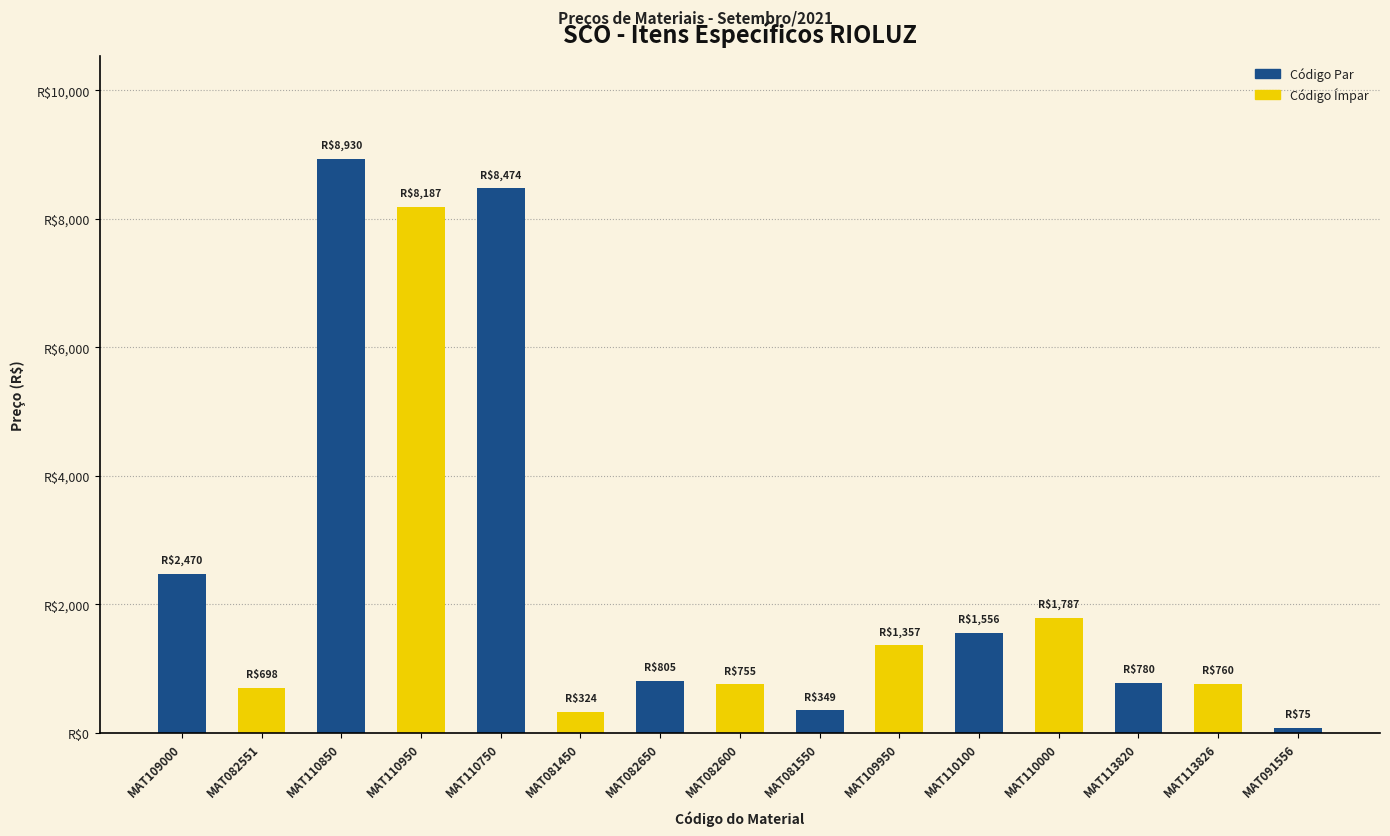

Reading left to right, extract all data points from this chart.

2470.0	698.0	8930.0	8187.0	8474.0	324.3	805.0	755.0	348.9	1357.0	1556.2	1786.8	780.0	760.0	75.0